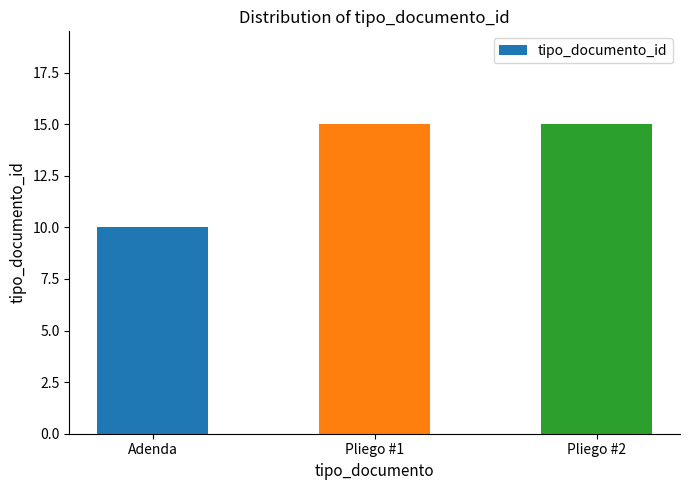

What is the smallest value displayed?

10